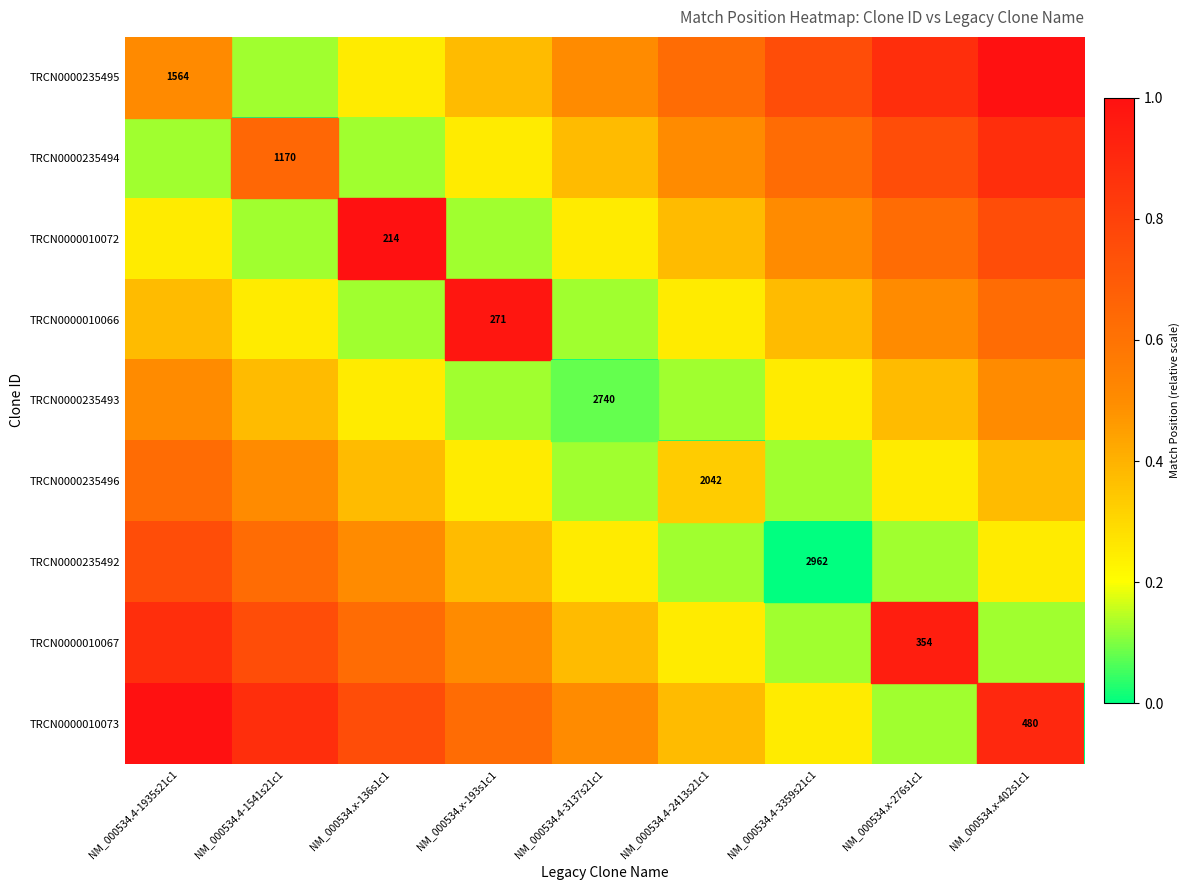

Which category has the highest value in the TRCN0000235495 series?

NM_000534.x-402s1c1